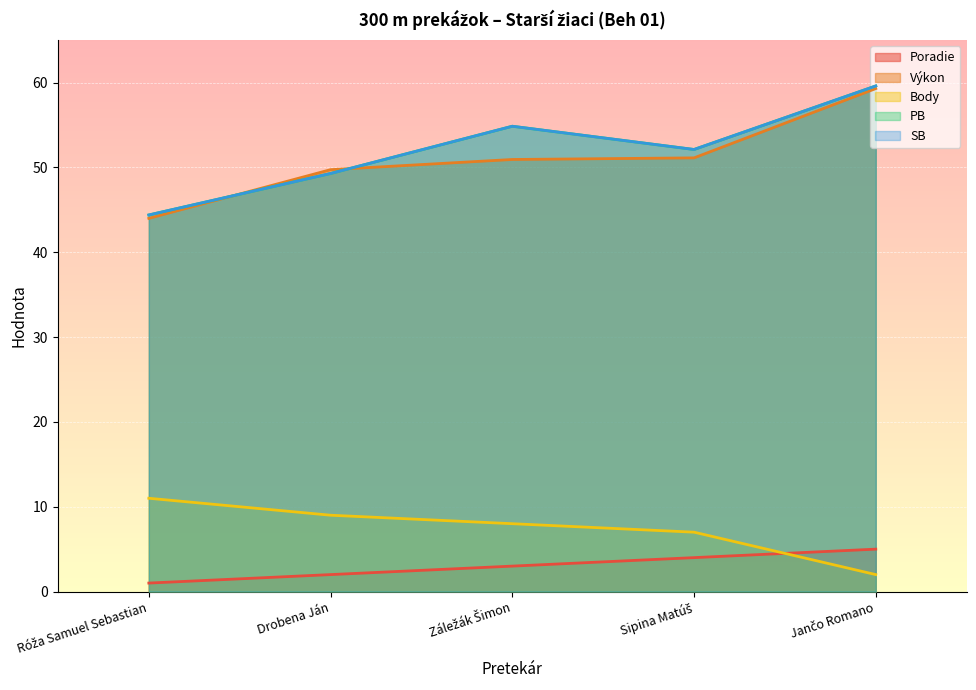

List the series in order of their peak value, highest first.

PB, SB, Výkon, Body, Poradie